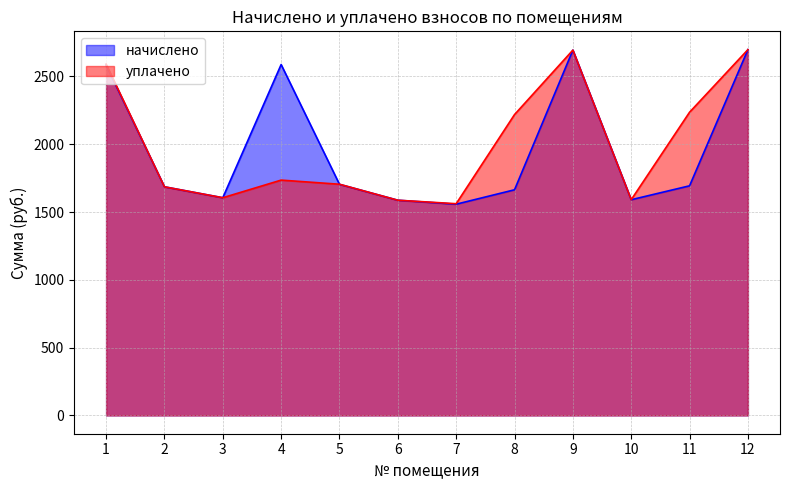

Where is начислено nearest to the value 2128?

5